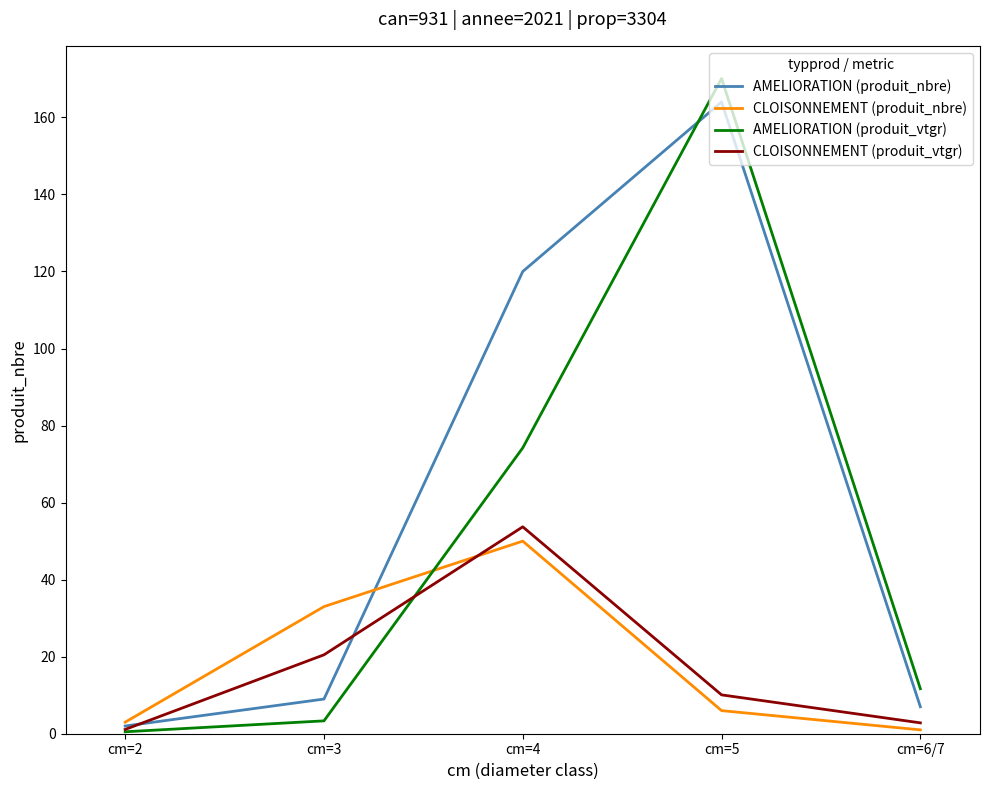

The CLOISONNEMENT (produit_nbre) series shows 33.0 at cm=3. True or false?

True